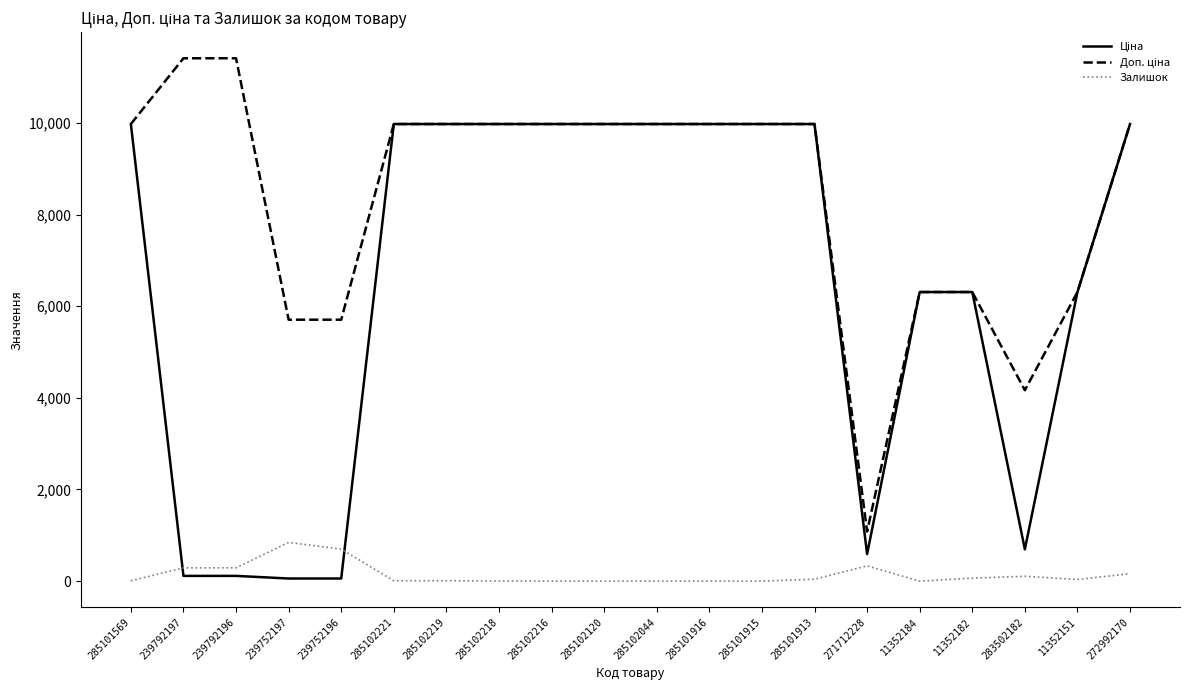

What is the highest value of the Залишок series?

845.0